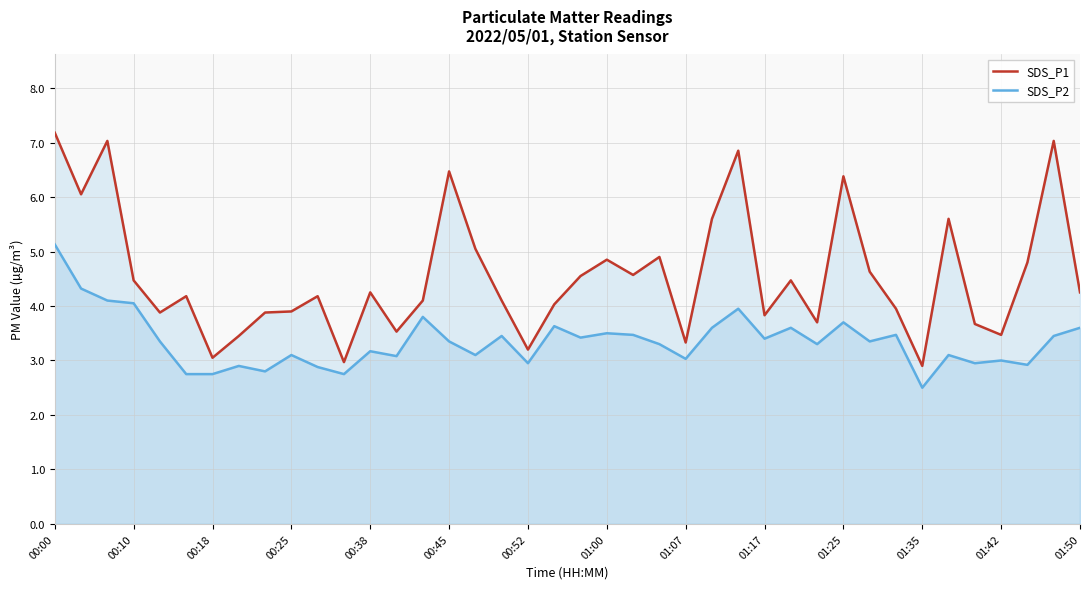

True or false: SDS_P1 and SDS_P2 cross at least once.

False